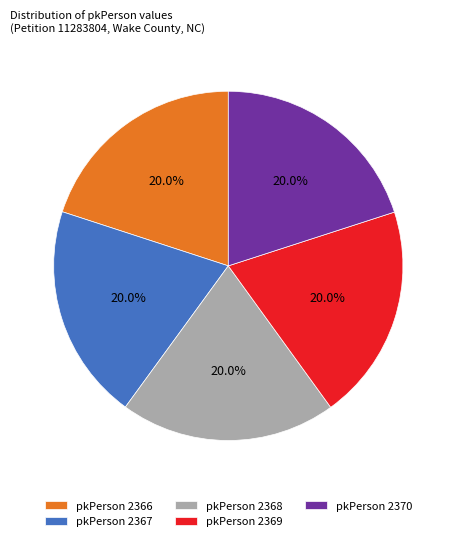

How many slices are in this pie chart?

5